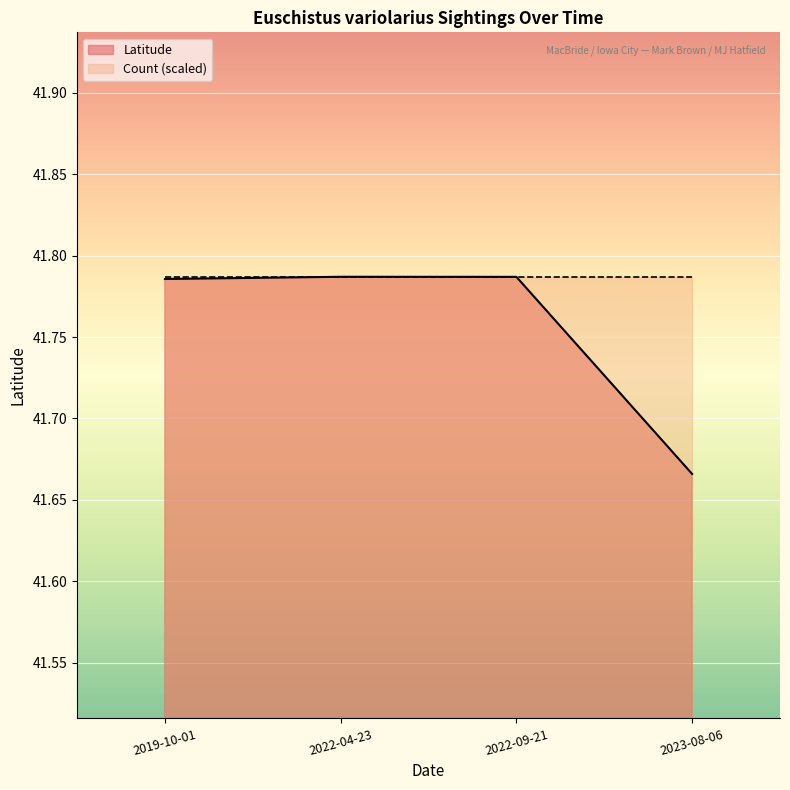

How many data points does each series have?

4